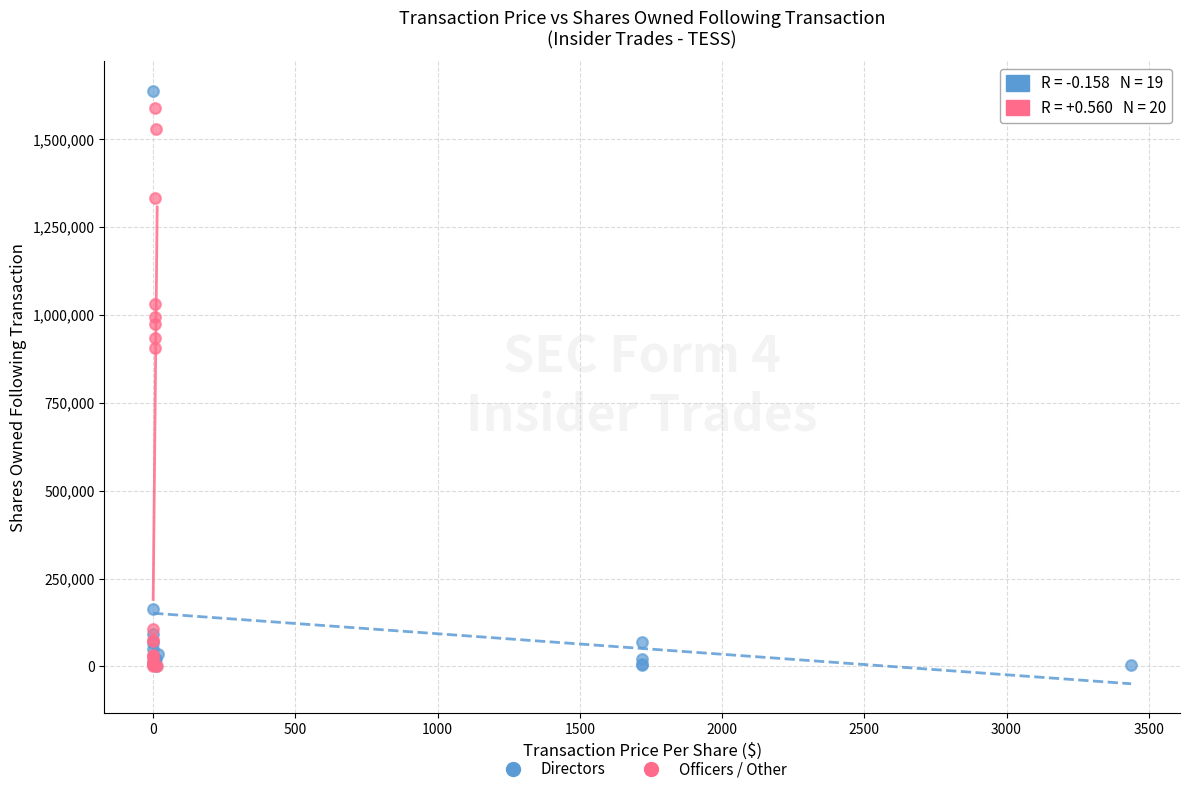

What are all the series names shown in the legend?

Directors, Officers / Other